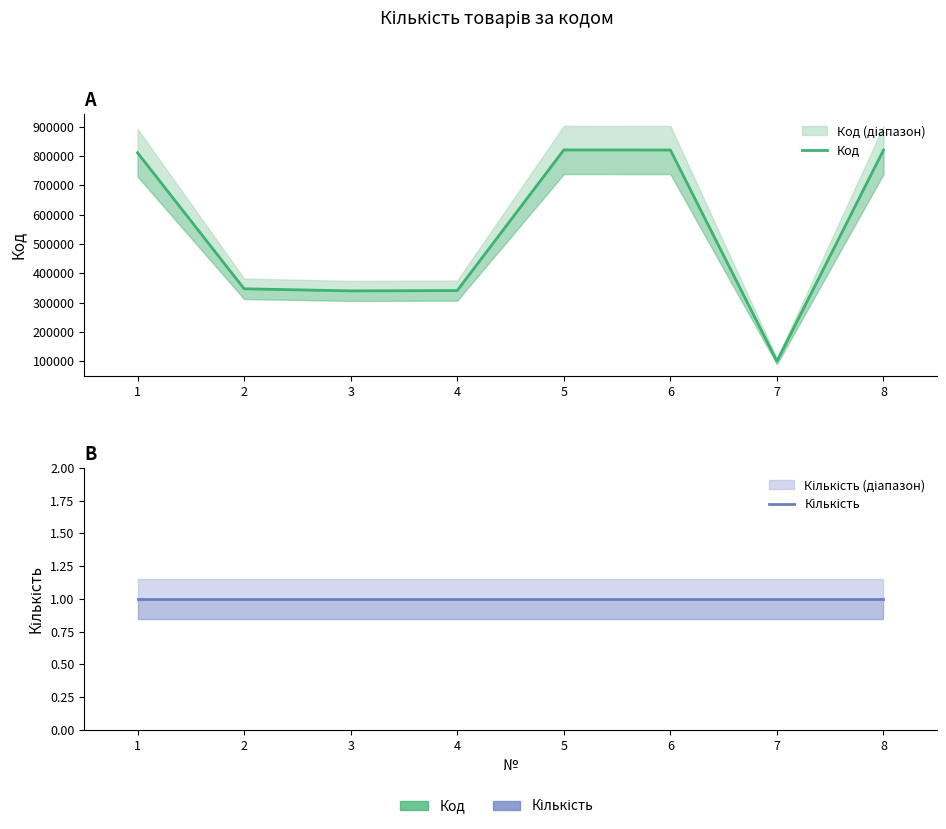

Which series has the largest total across all categories?

Код